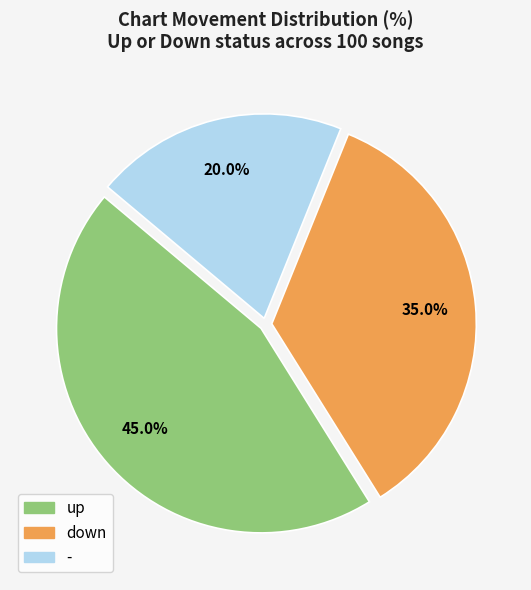

The up slice represents 45% of the pie. True or false?

True